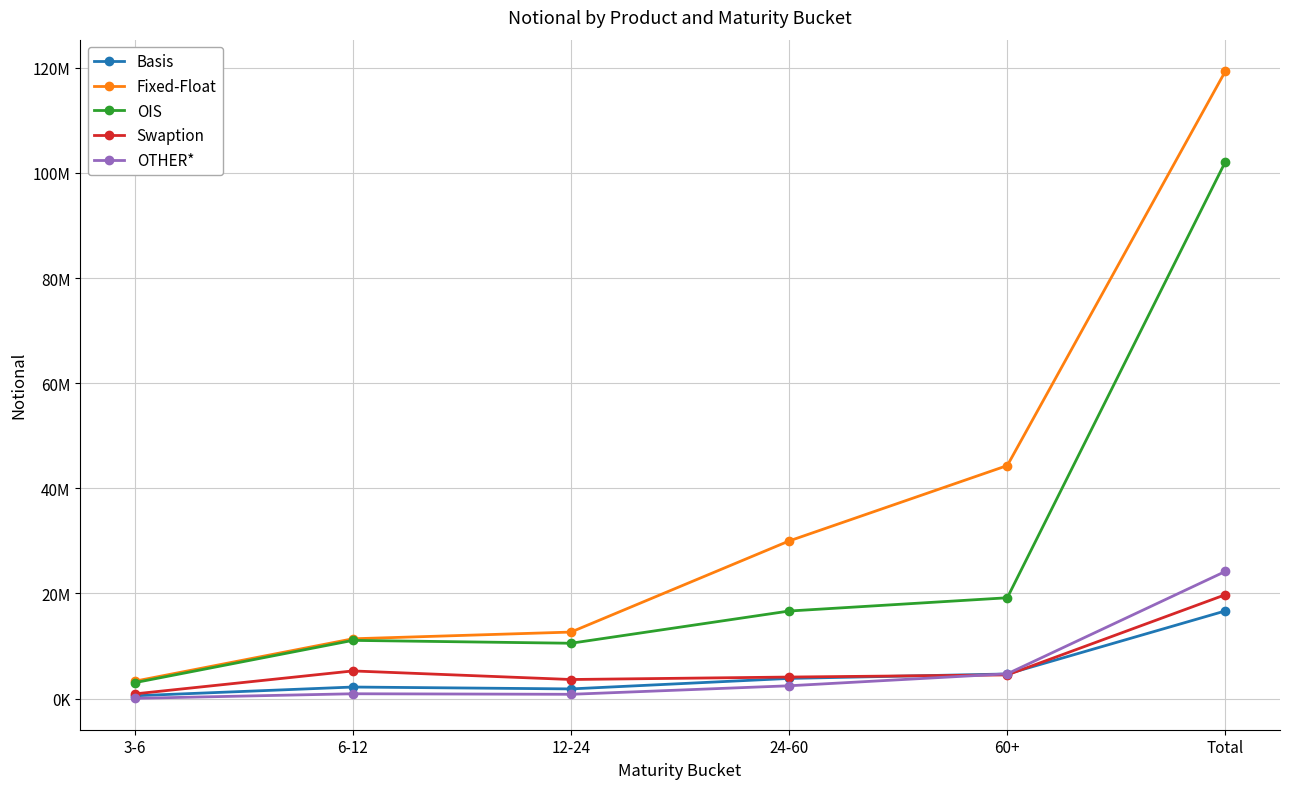

Is it true that Basis equals 525878 at 12-24?

False